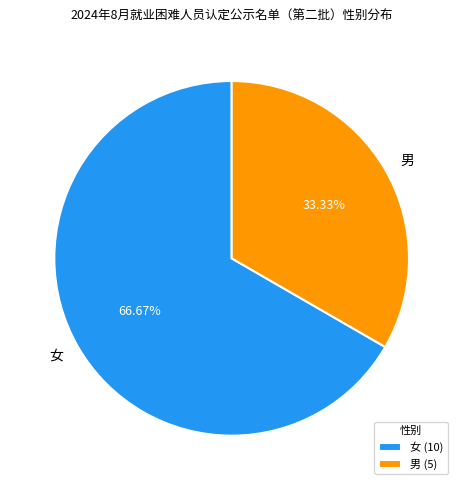

Approximately how many times larger is the value at 女 compared to 男?

2.0